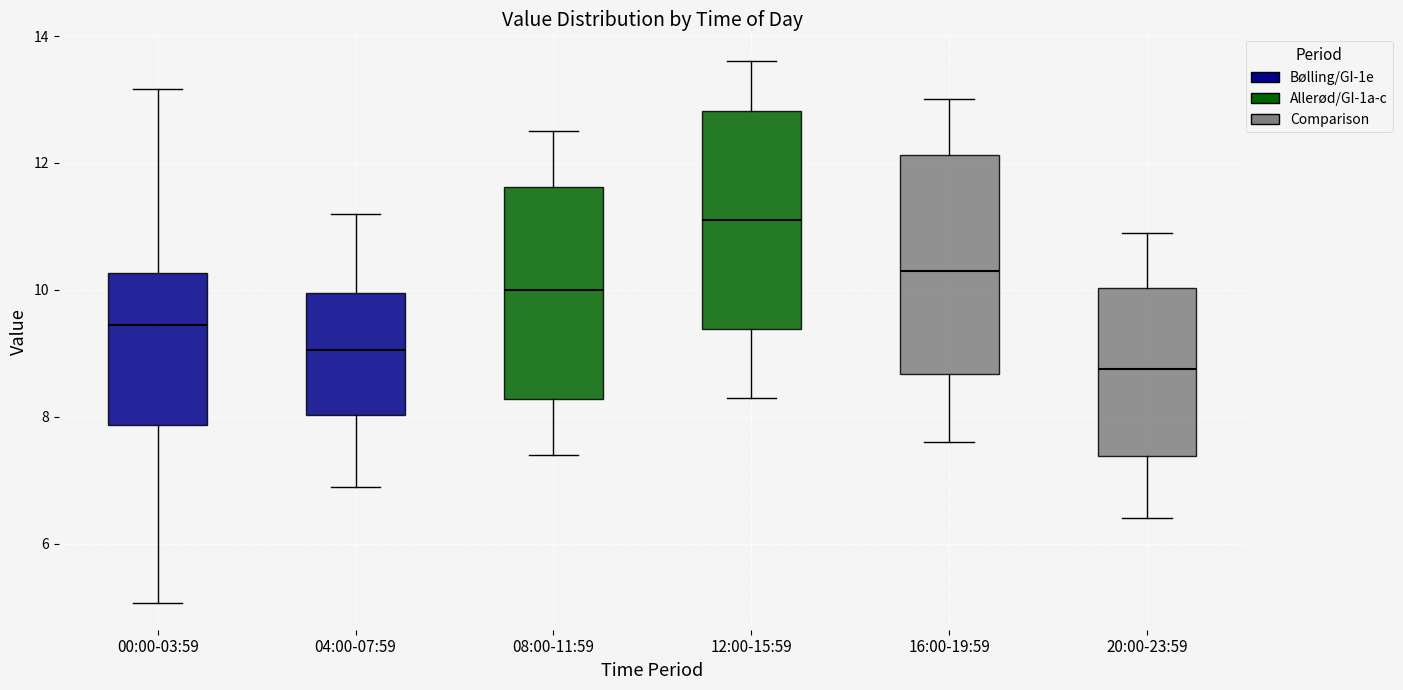

Reading left to right, read every box against the y-axis: the position of its median line, the range the box covers, and the ends of its whiskers. The values are not printed on the chart, so give them approximately, as read against the axis.

00:00-03:59: median 9.4, box 7.8 to 10.2, whiskers 5.0 to 13.2
04:00-07:59: median 9.0, box 8.0 to 10.0, whiskers 7.0 to 11.2
08:00-11:59: median 10.0, box 8.2 to 11.6, whiskers 7.4 to 12.6
12:00-15:59: median 11.2, box 9.4 to 12.8, whiskers 8.4 to 13.6
16:00-19:59: median 10.4, box 8.6 to 12.2, whiskers 7.6 to 13.0
20:00-23:59: median 8.8, box 7.4 to 10.0, whiskers 6.4 to 11.0